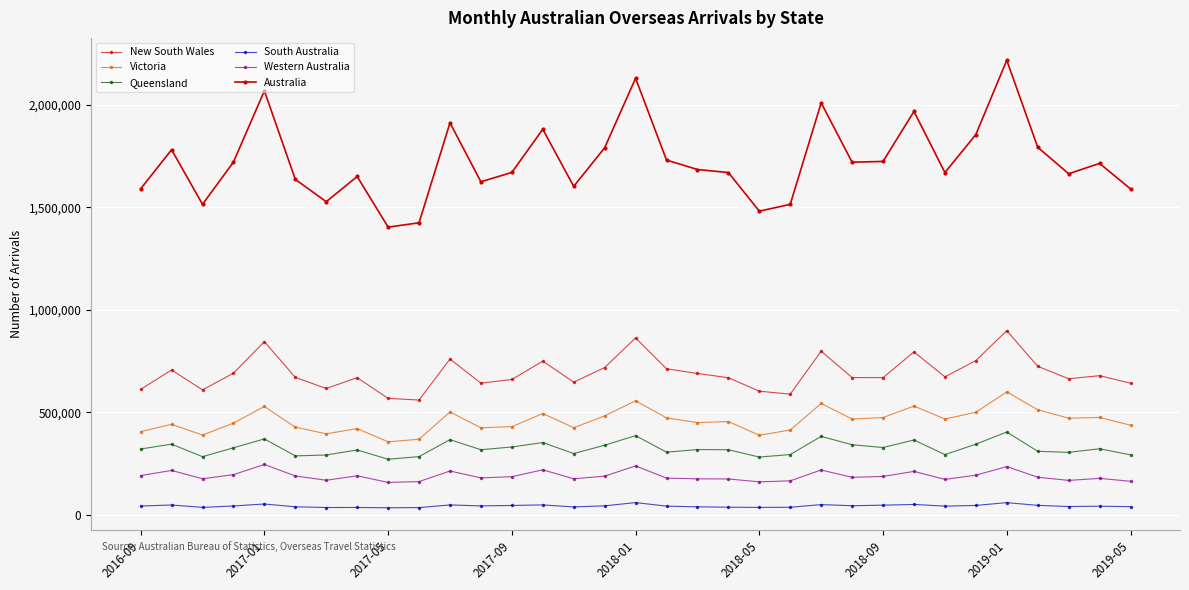

How many data points does each series have?

33